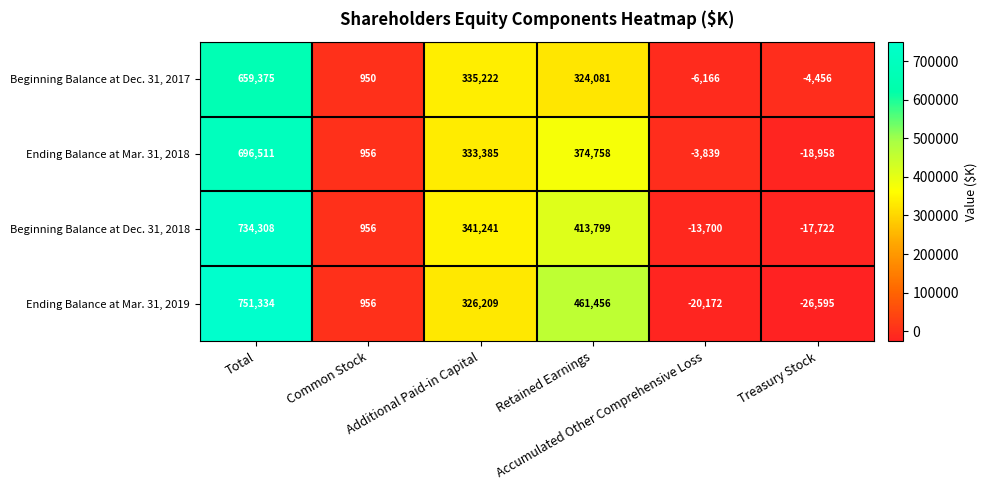

List the series in order of their peak value, lowest first.

Beginning Balance at Dec. 31, 2017, Ending Balance at Mar. 31, 2018, Beginning Balance at Dec. 31, 2018, Ending Balance at Mar. 31, 2019